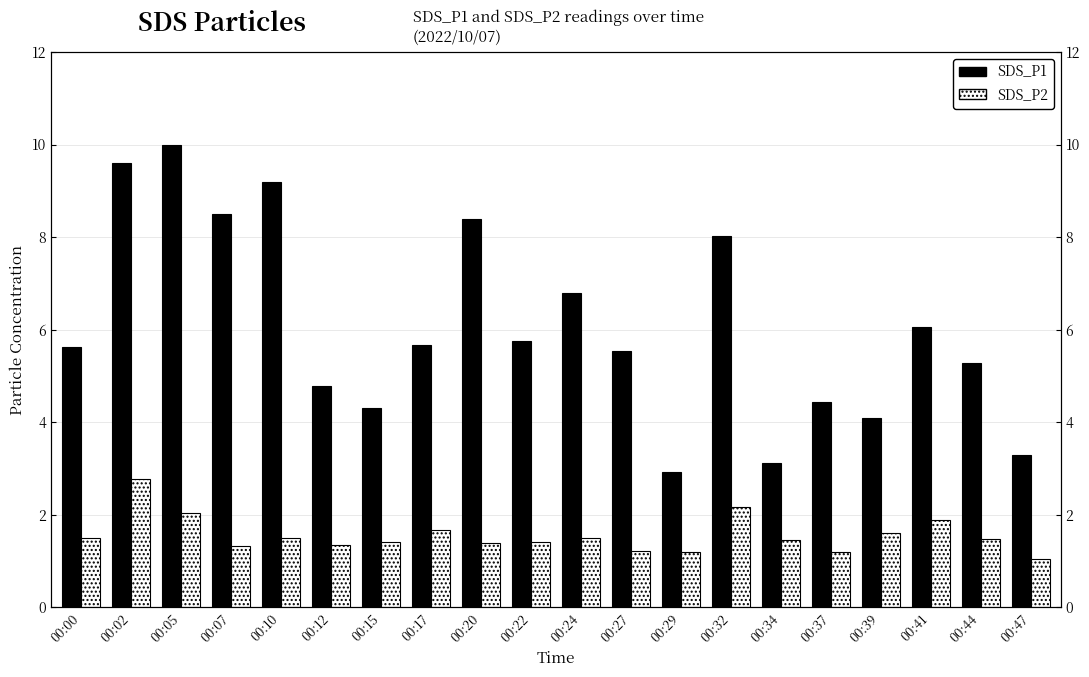

What is the difference between the maximum and second lowest values in the SDS_P2 series?

1.6